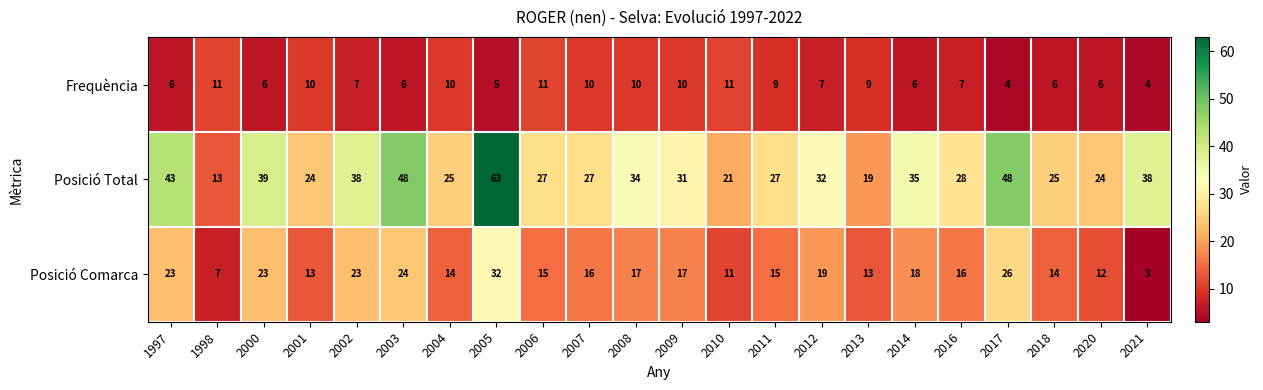

Is the value of Frequència at 1997 greater than the value of Posició Comarca at 2004?

No